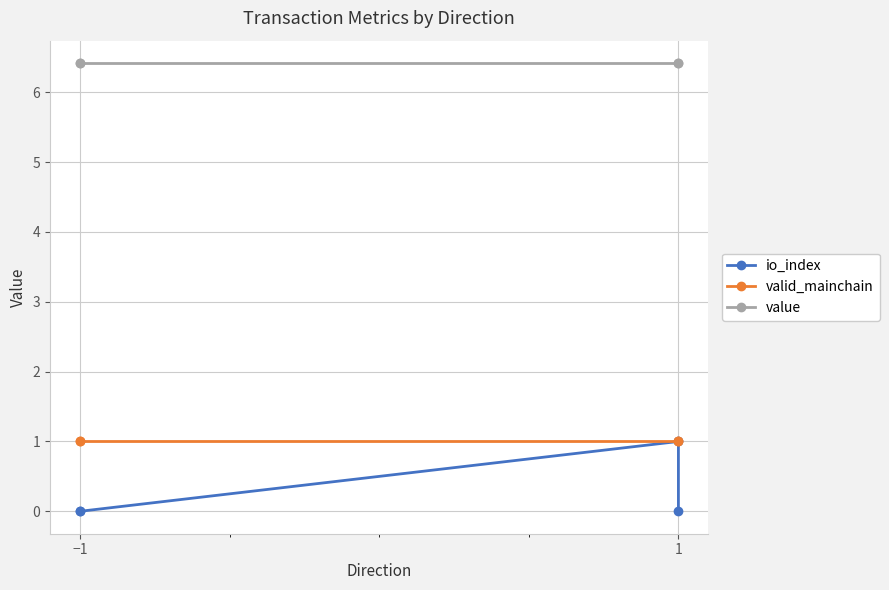

How many lines are shown in the chart?

3